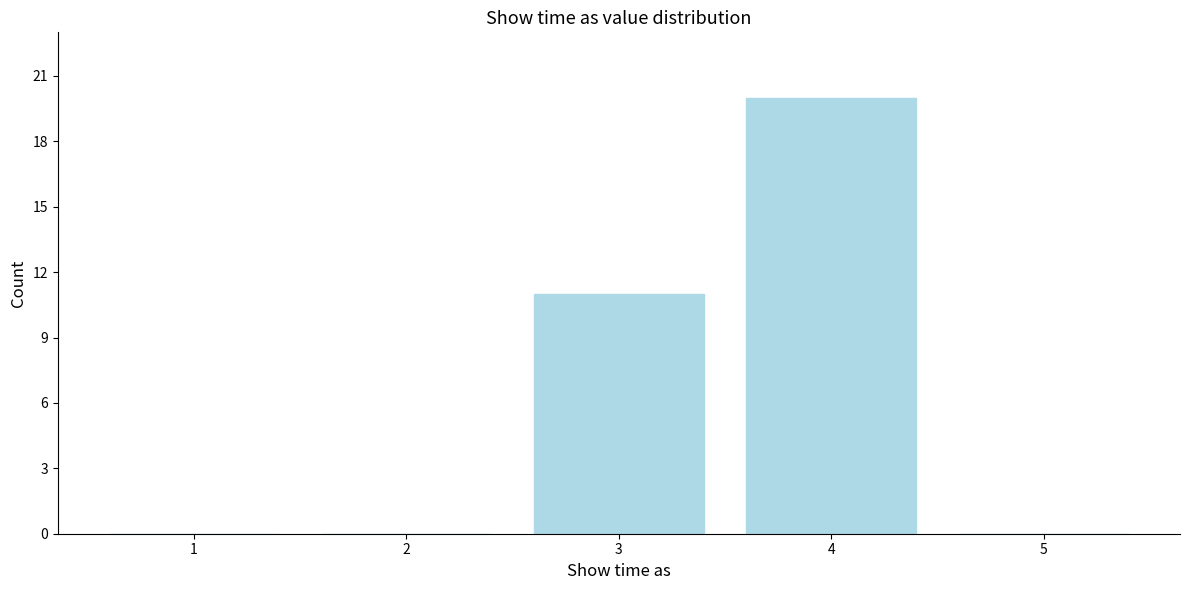

Reading left to right, extract all data points from this chart.

1=0	2=0	3=11	4=20	5=0